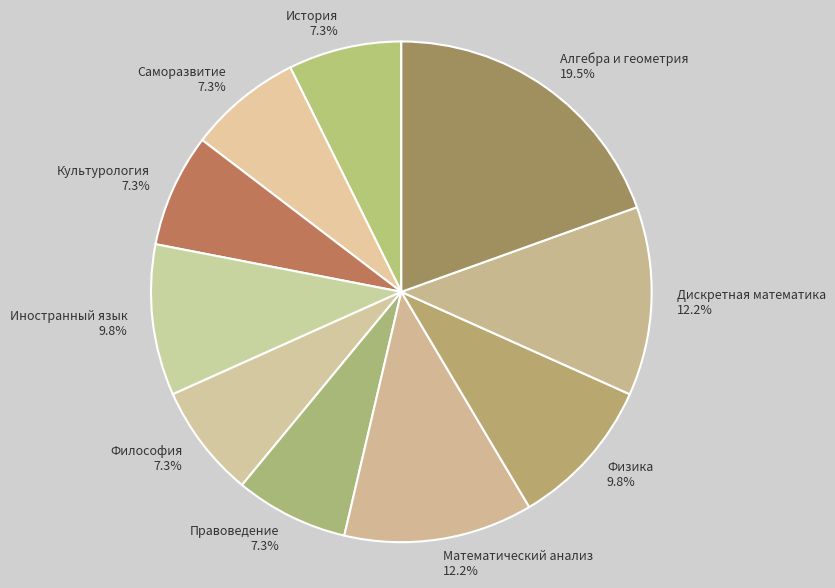

What percentage is the История slice, to the nearest percent?

7%